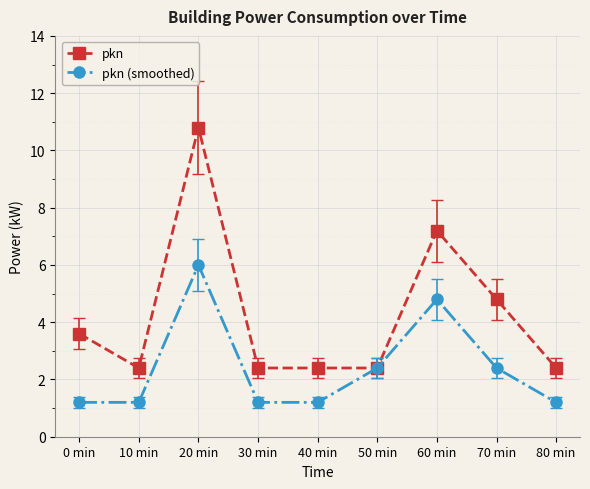

List the series in order of their peak value, lowest first.

pkn (smoothed), pkn